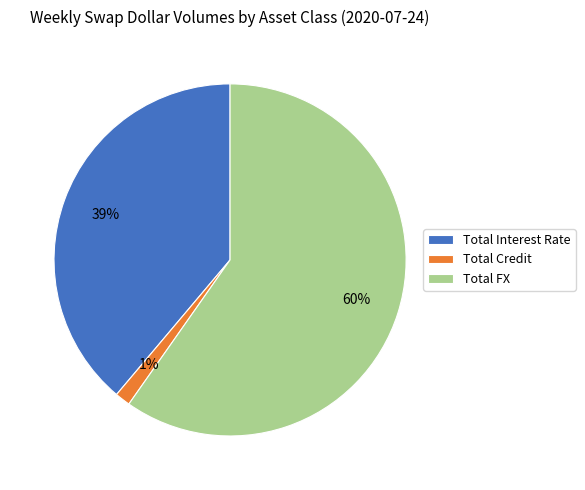

What is the ratio of the value at Total FX to the value at Total Interest Rate?

1.5